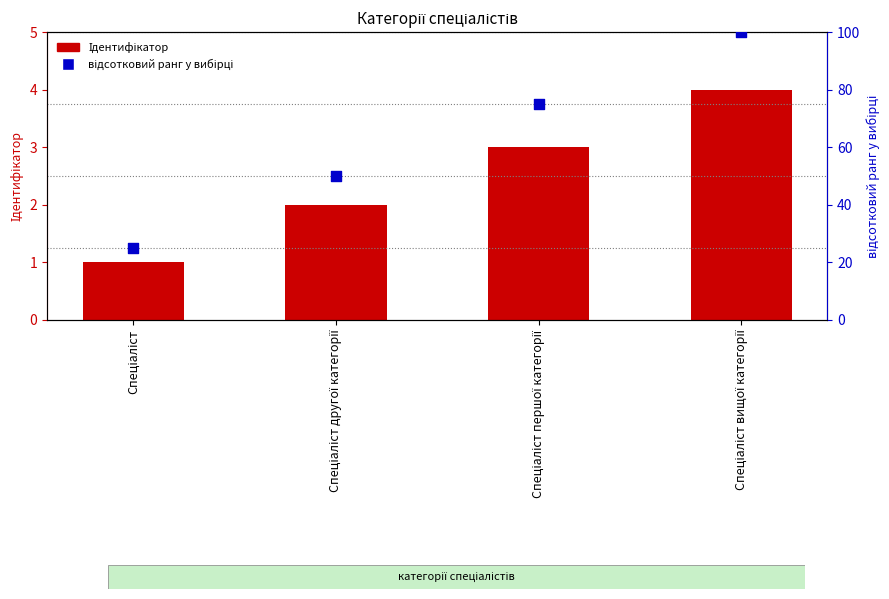

Which series reaches the maximum Y coordinate?

відсотковий ранг